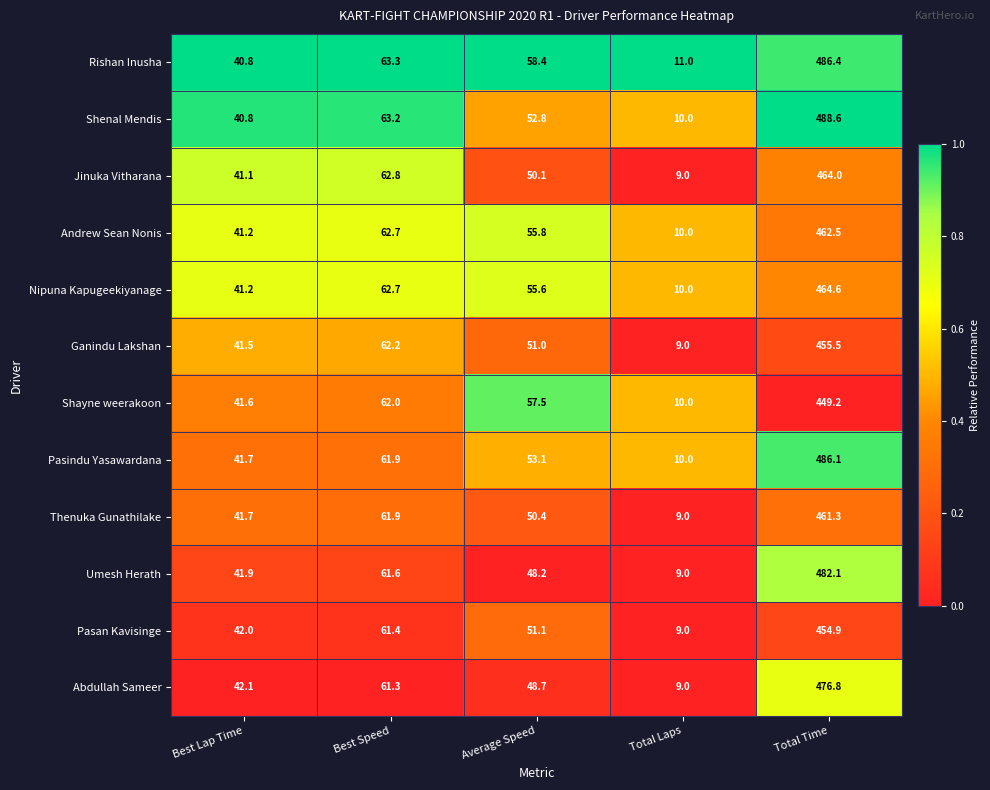

What is the difference between the second highest and minimum values in the Rishan Inusha series?

52.3